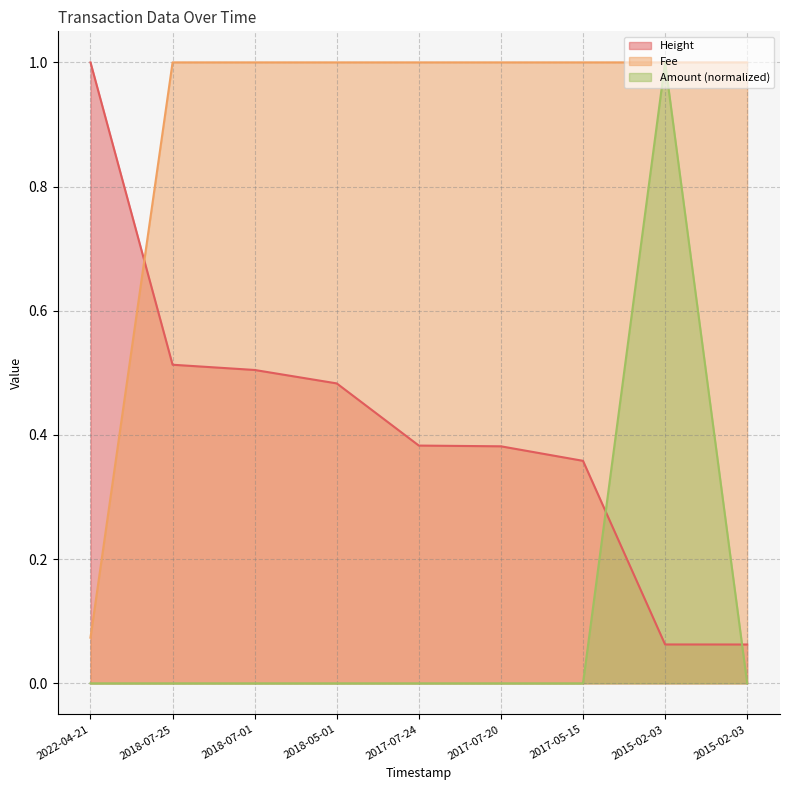

Rank the series by their maximum value, from lowest to highest.

Height, Amount, Fee